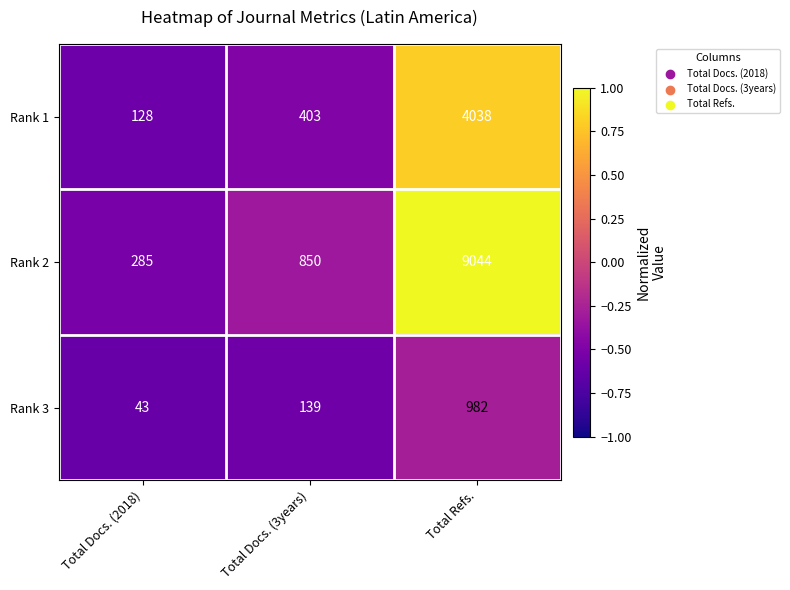

How many Rank 3 values are between 43 and 982?

3